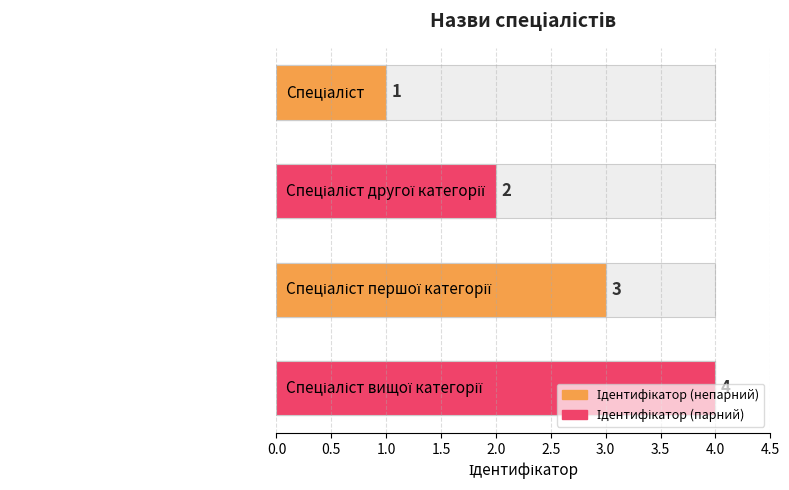

Reading left to right, what are all the values shown in this chart?

0.0=1	0.5=2	1.0=3	1.5=4